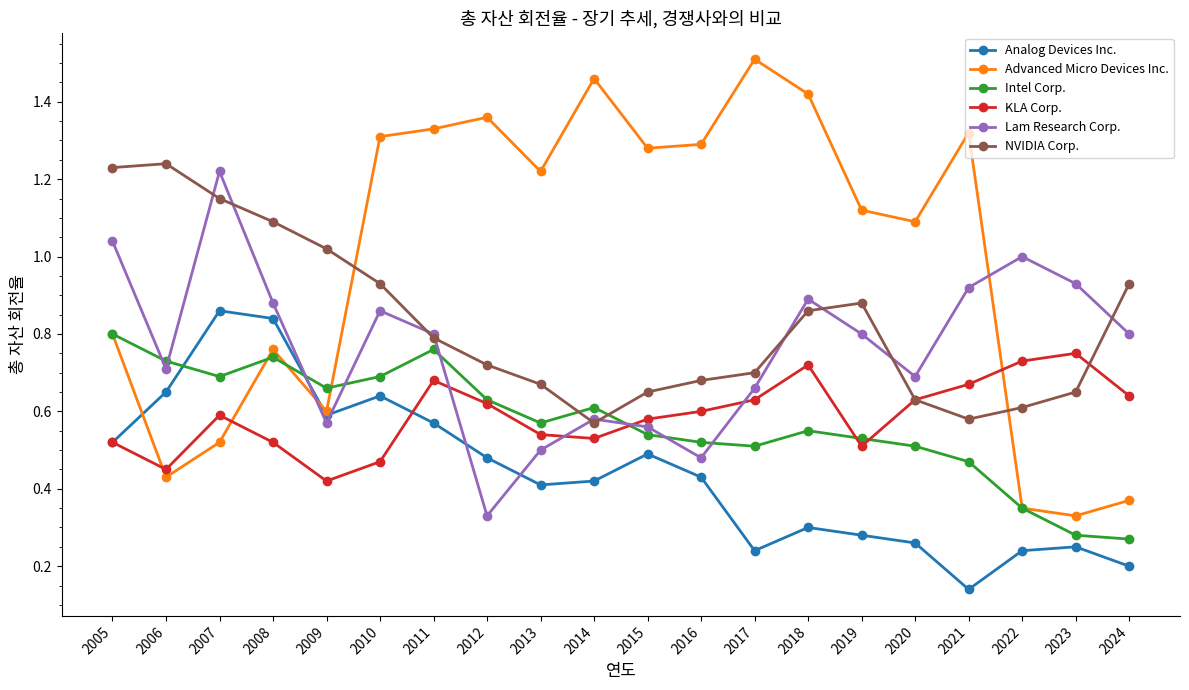

At which label does Advanced Micro Devices Inc. first exceed 1?

2010